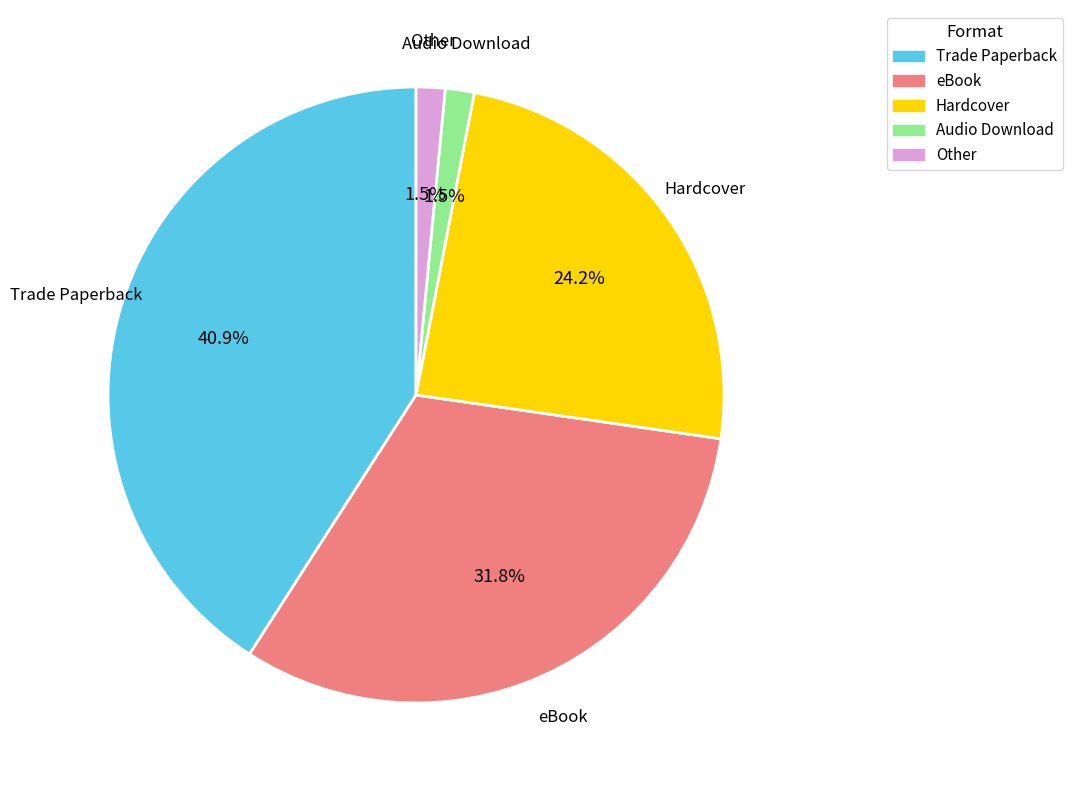

Is there any slice that represents more than half of the pie?

No